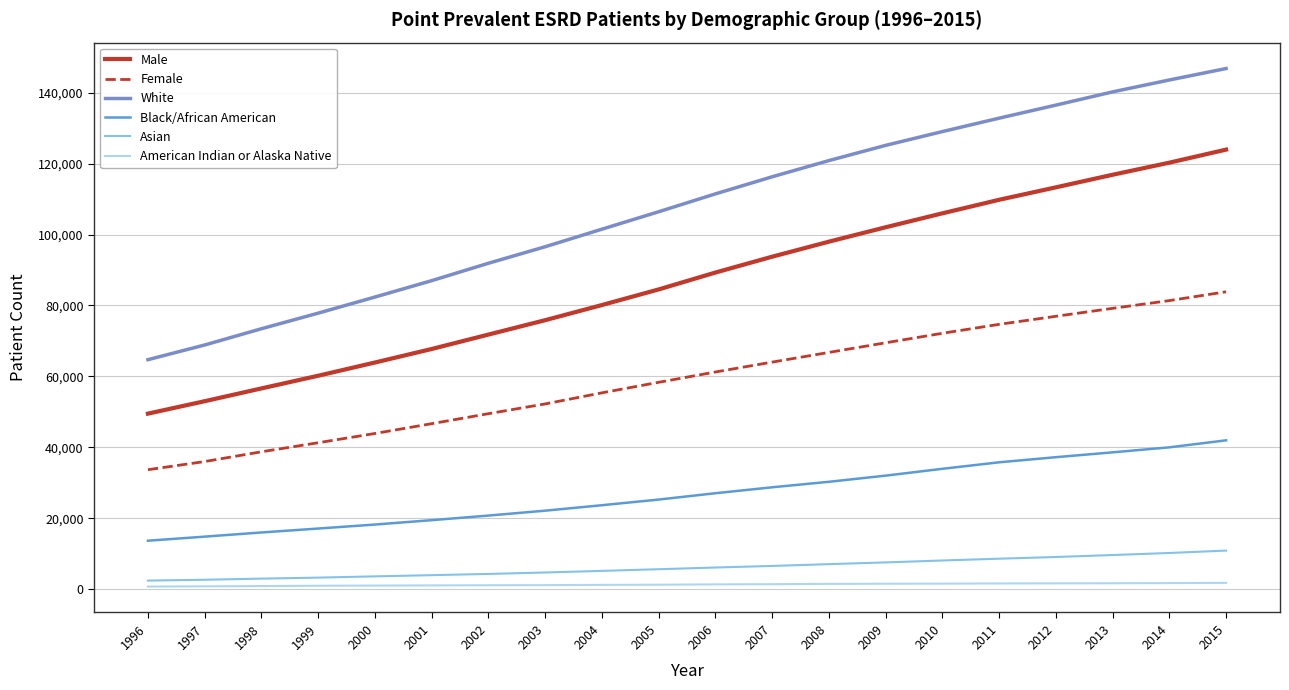

How many lines are shown in the chart?

6